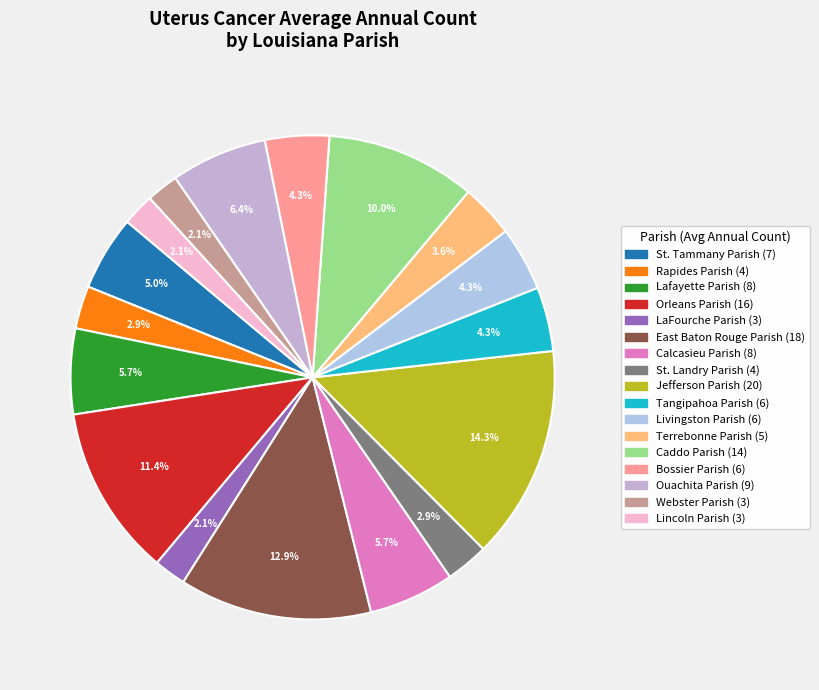

What percentage is the Bossier Parish slice, to the nearest percent?

4%